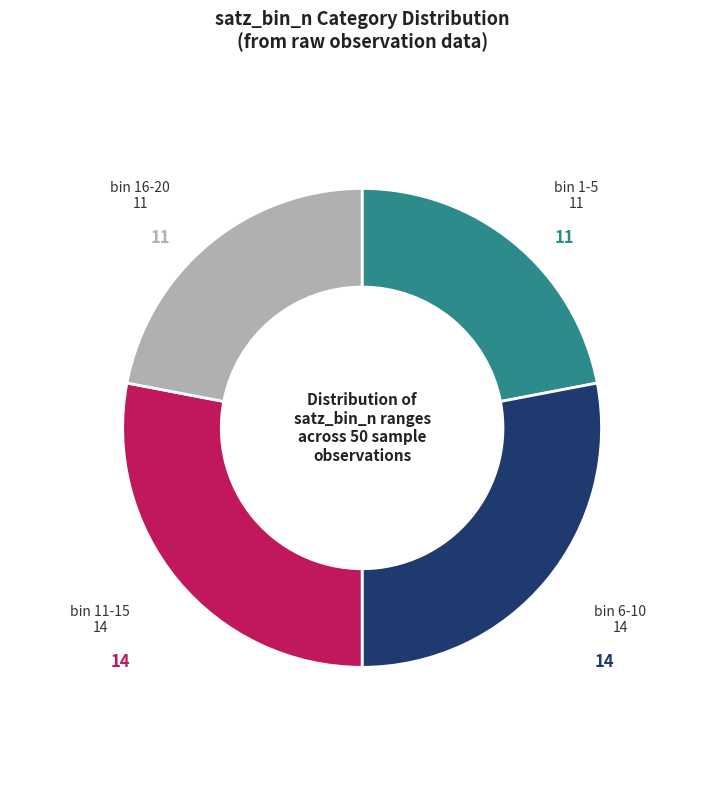

Count the number of slices in the pie.

4